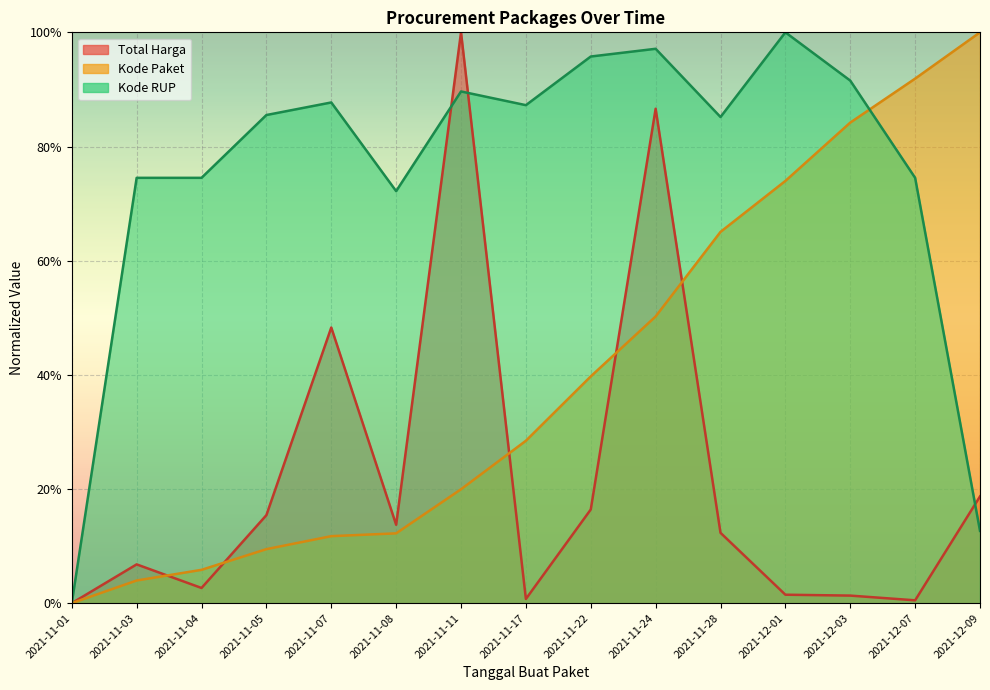

What is the label of the 7th point from the right?

2021-11-22